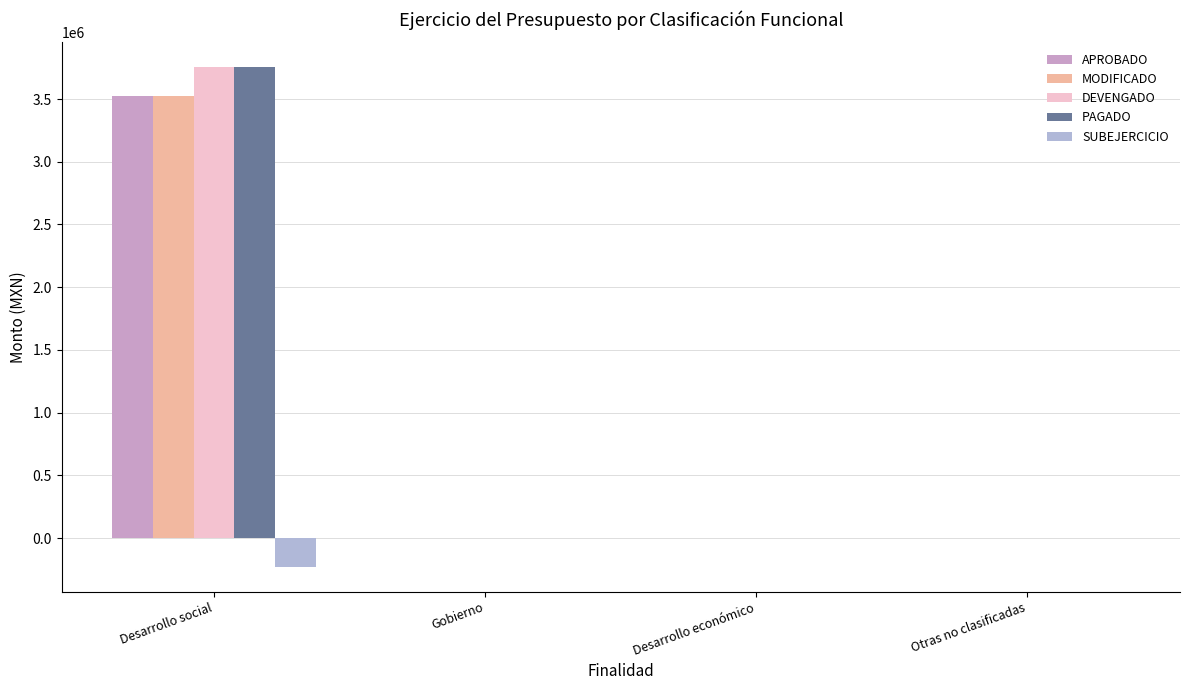

Which series has the largest total across all categories?

DEVENGADO